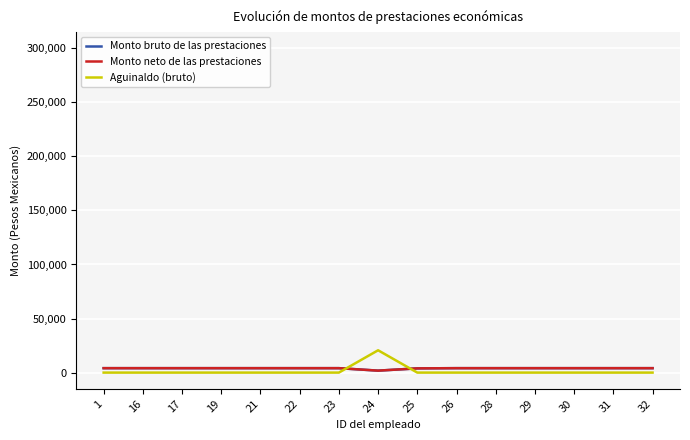

In Monto bruto de las prestaciones, how many points are lower than both neighbors (excluding endpoints)?

1